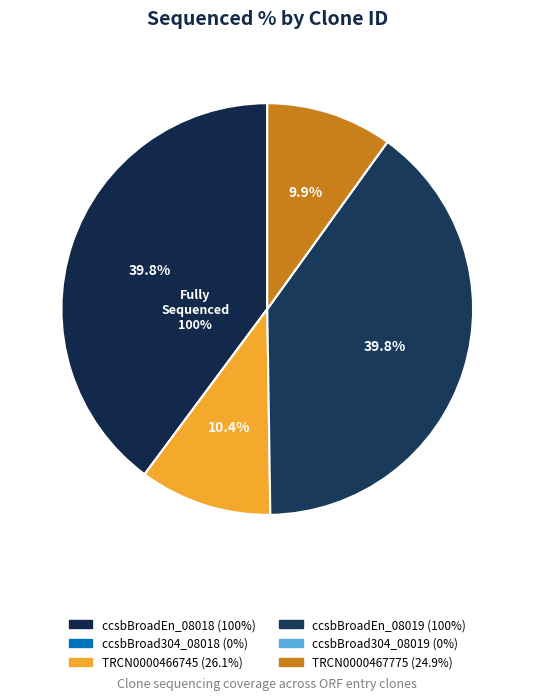

True or false: ccsbBroad304_08019 accounts for 11% of the total.

False